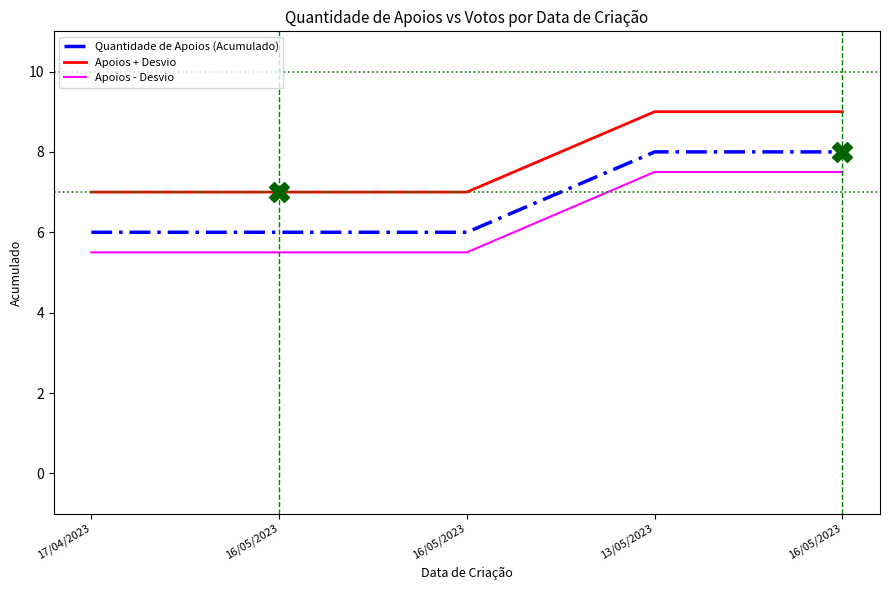

At which label does Quantidade de Apoios (Acumulado) reach its minimum?

17/04/2023